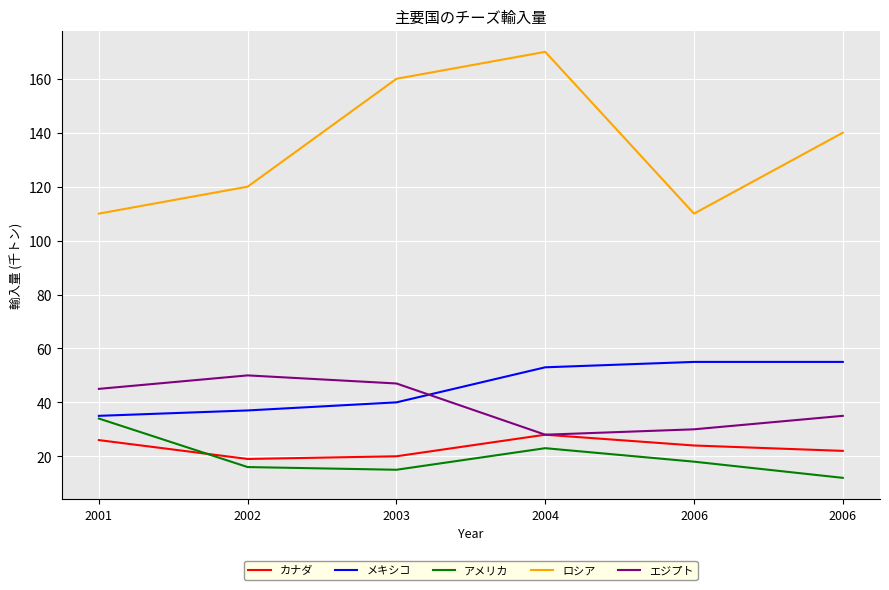

Does the chart have visible grid lines?

Yes